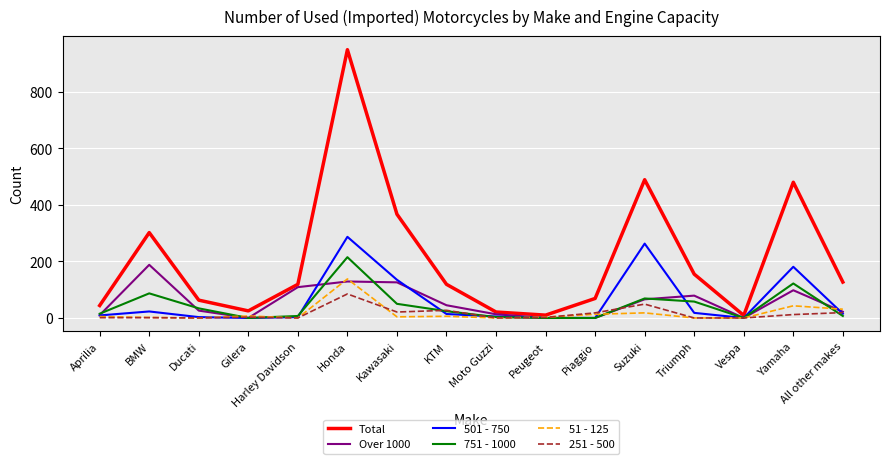

What is the highest value of the Total series?

949